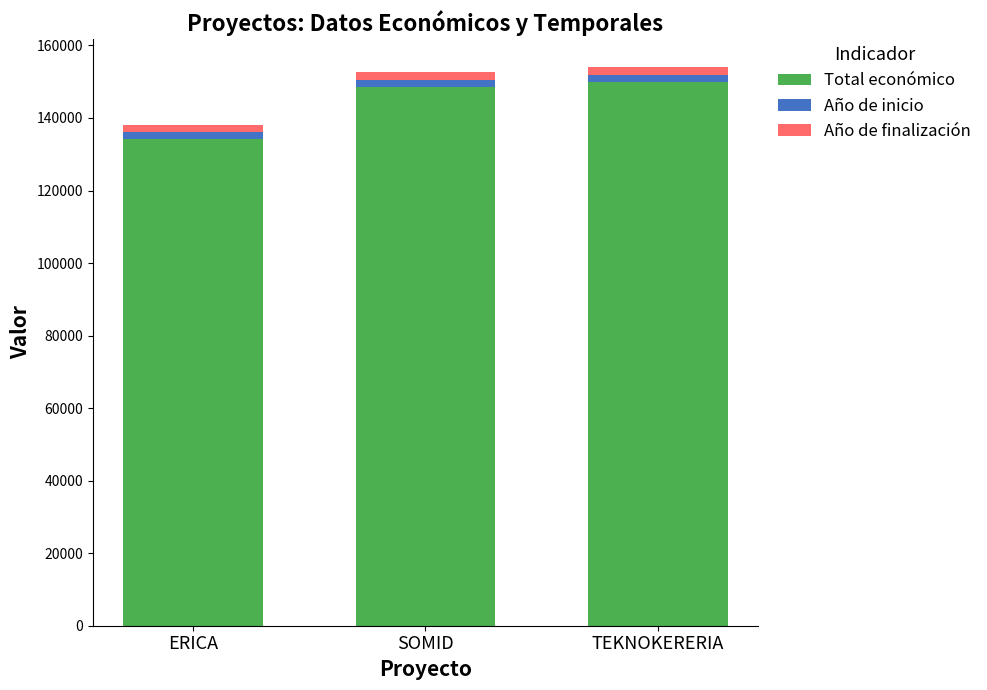

True or false: Total económico has a value of 209707 at SOMID.

False